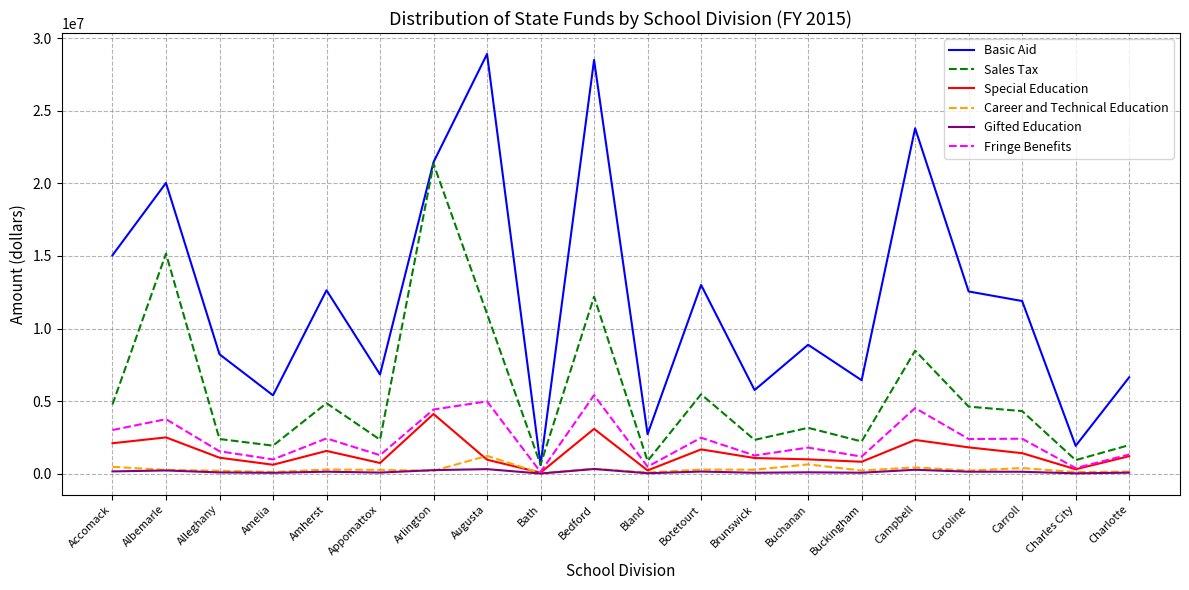

Is this an area chart (filled region under the line)?

No